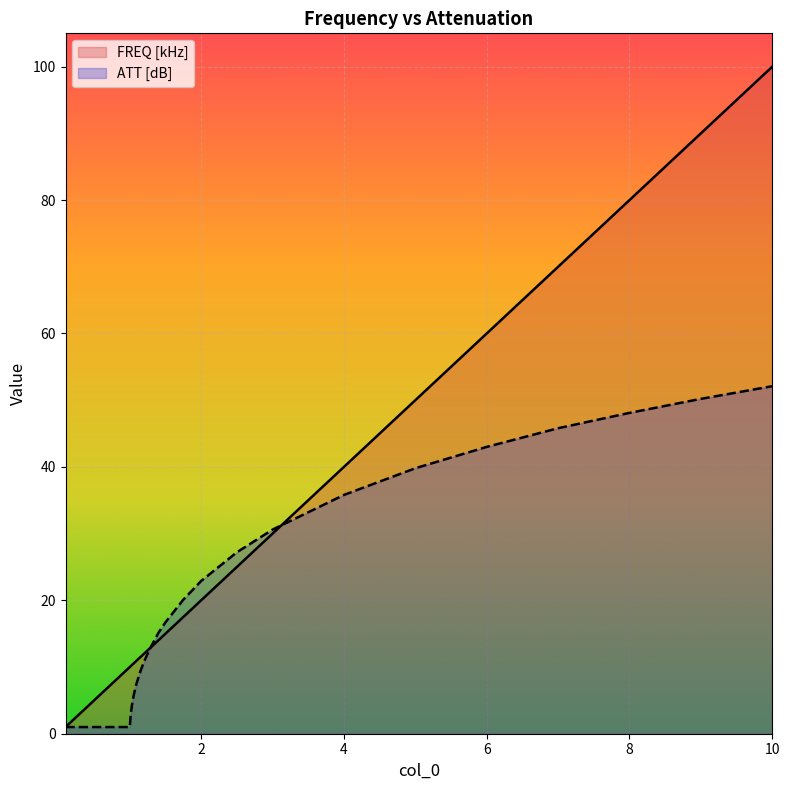

The ATT [dB] series shows 70.9 at 8. True or false?

False